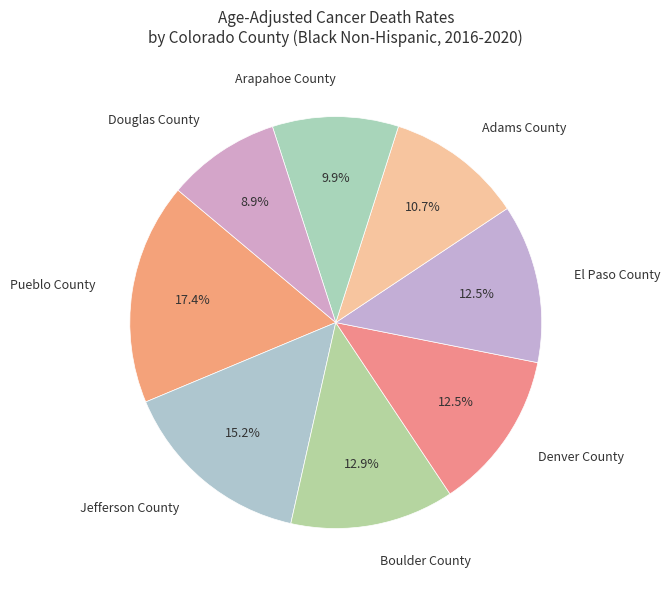

What is the ratio of the value at Jefferson County to the value at Pueblo County?

0.9